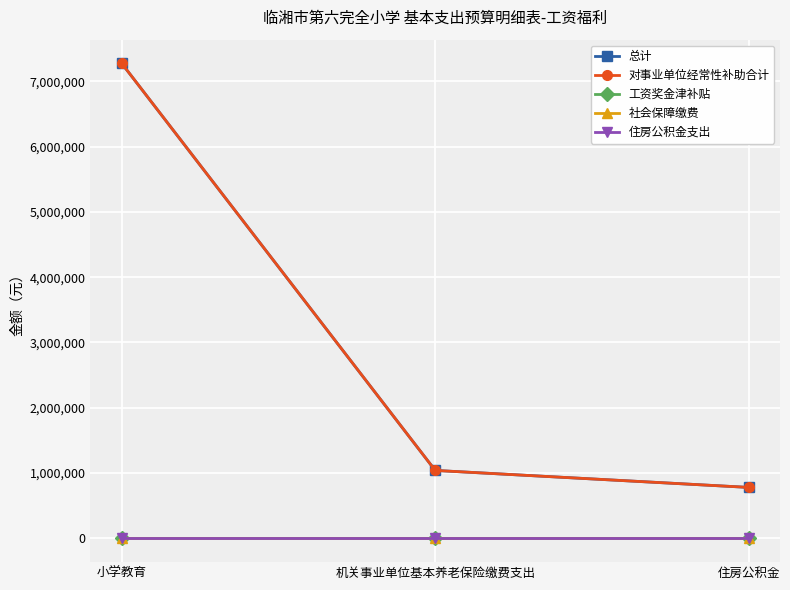

What are all the series names shown in the legend?

总计, 对事业单位经常性补助合计, 工资奖金津补贴, 社会保障缴费, 住房公积金支出